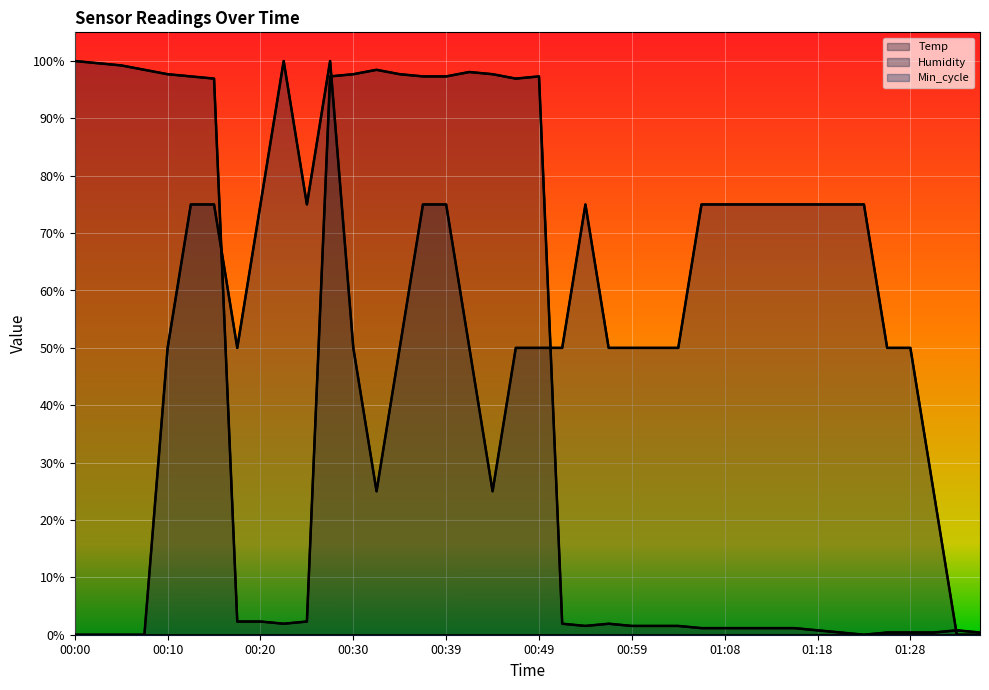

Count the number of data series in this chart.

3